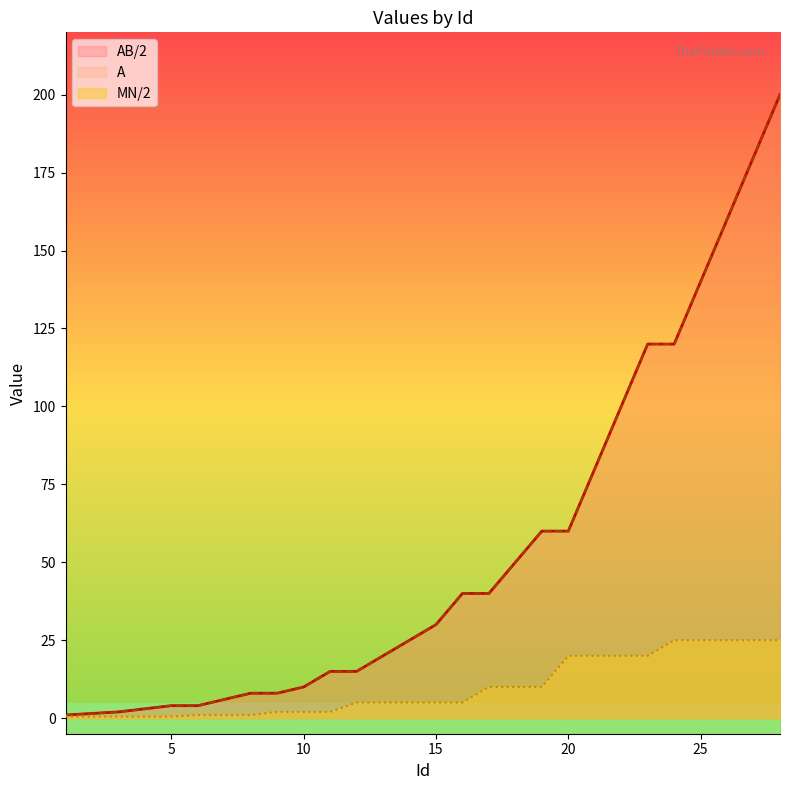

What is the highest value of the A series?

200.0